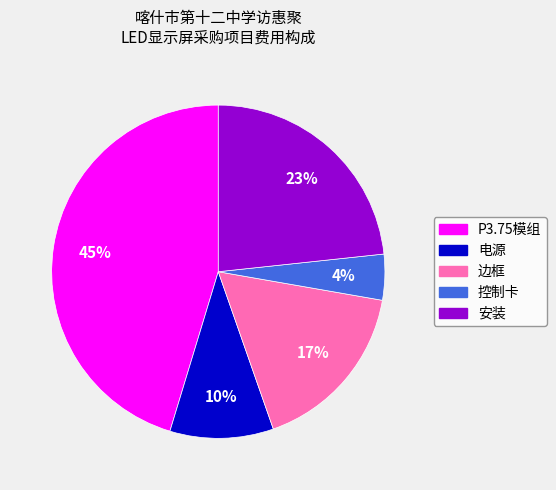

Rank the categories by value from highest to lowest.

P3.75模组, 安装, 边框, 电源, 控制卡